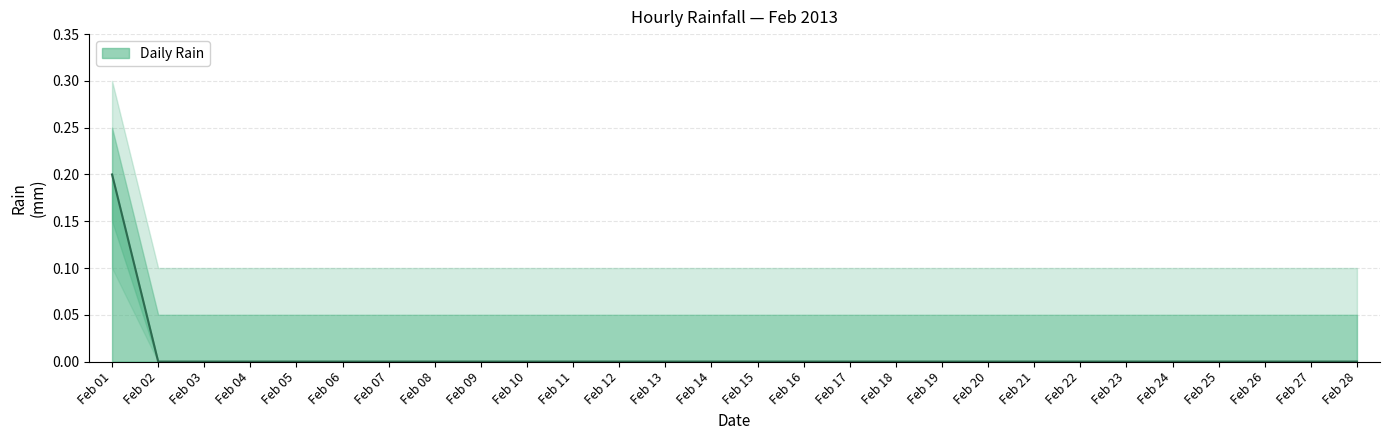

True or false: Daily Rain has a value of -0.1 at Feb 22.

False